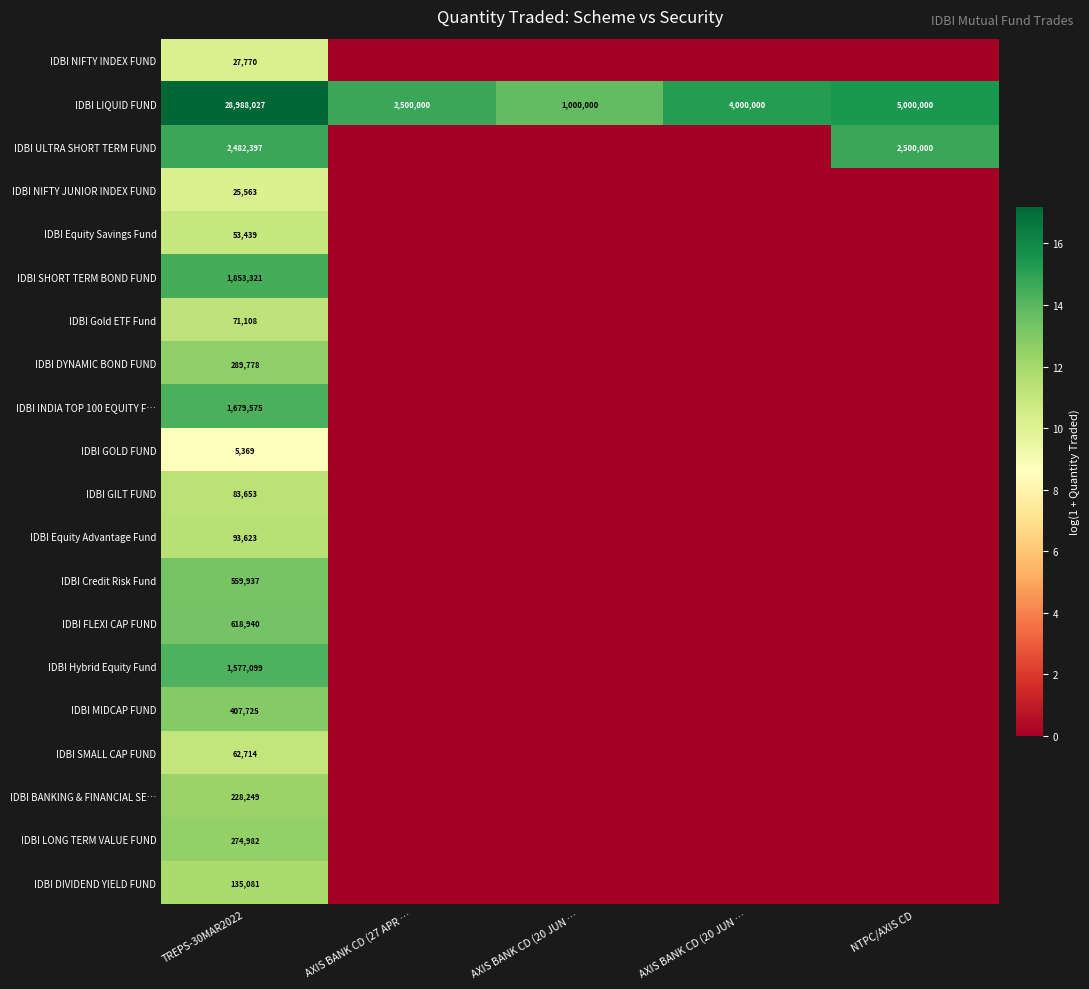

What is the sum of all IDBI FLEXI CAP FUND values?

13.3